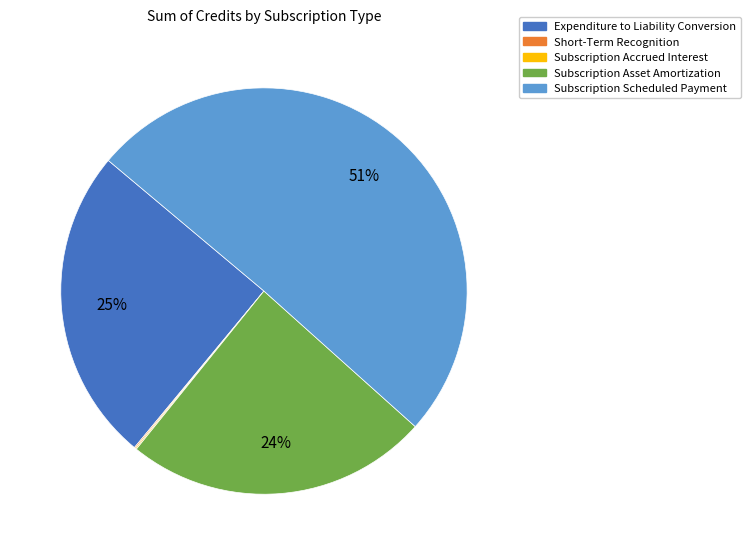

The Subscription Scheduled Payment slice represents 51% of the pie. True or false?

True